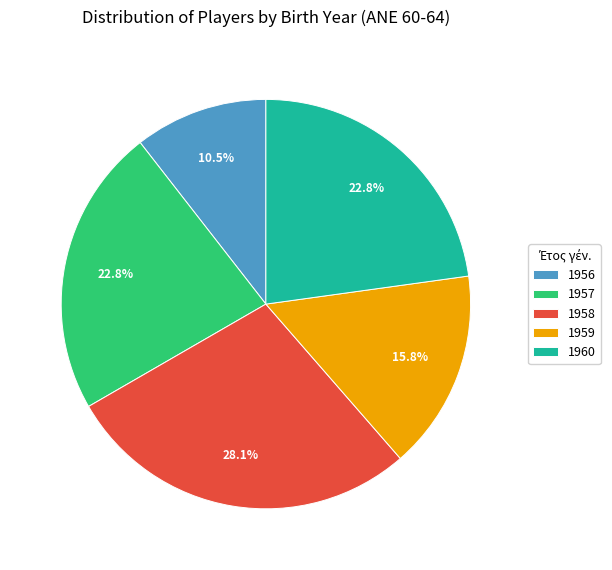

Is there a majority slice in this chart?

No